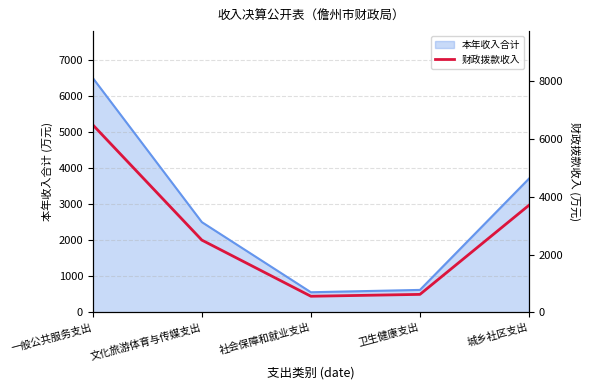

True or false: there are more than 1 points higher than both neighbors.

False